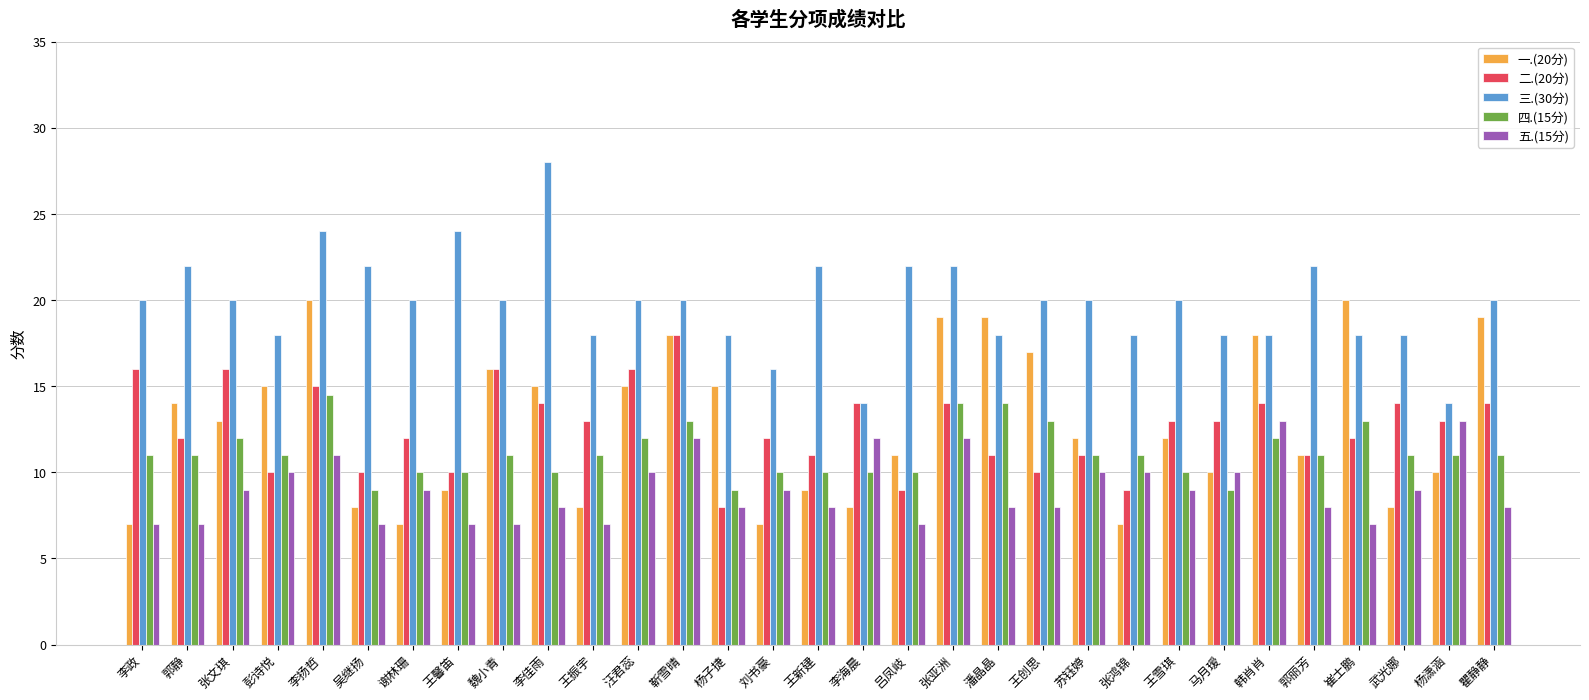

Is it true that 一.(20分) equals 12.4 at 张鸿锦?

False